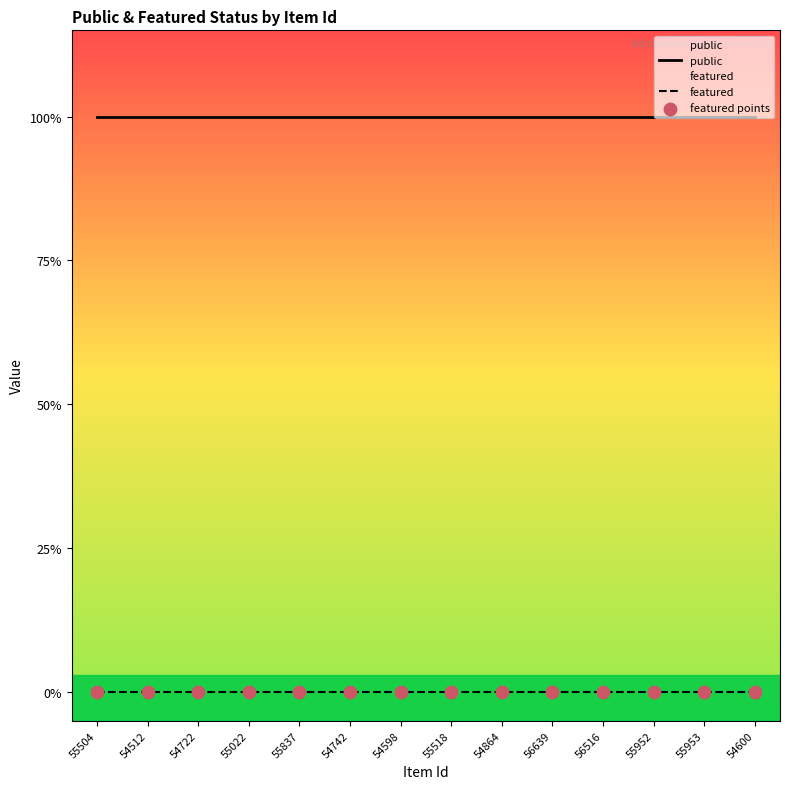

What are all the series names shown in the legend?

public, featured, featured points